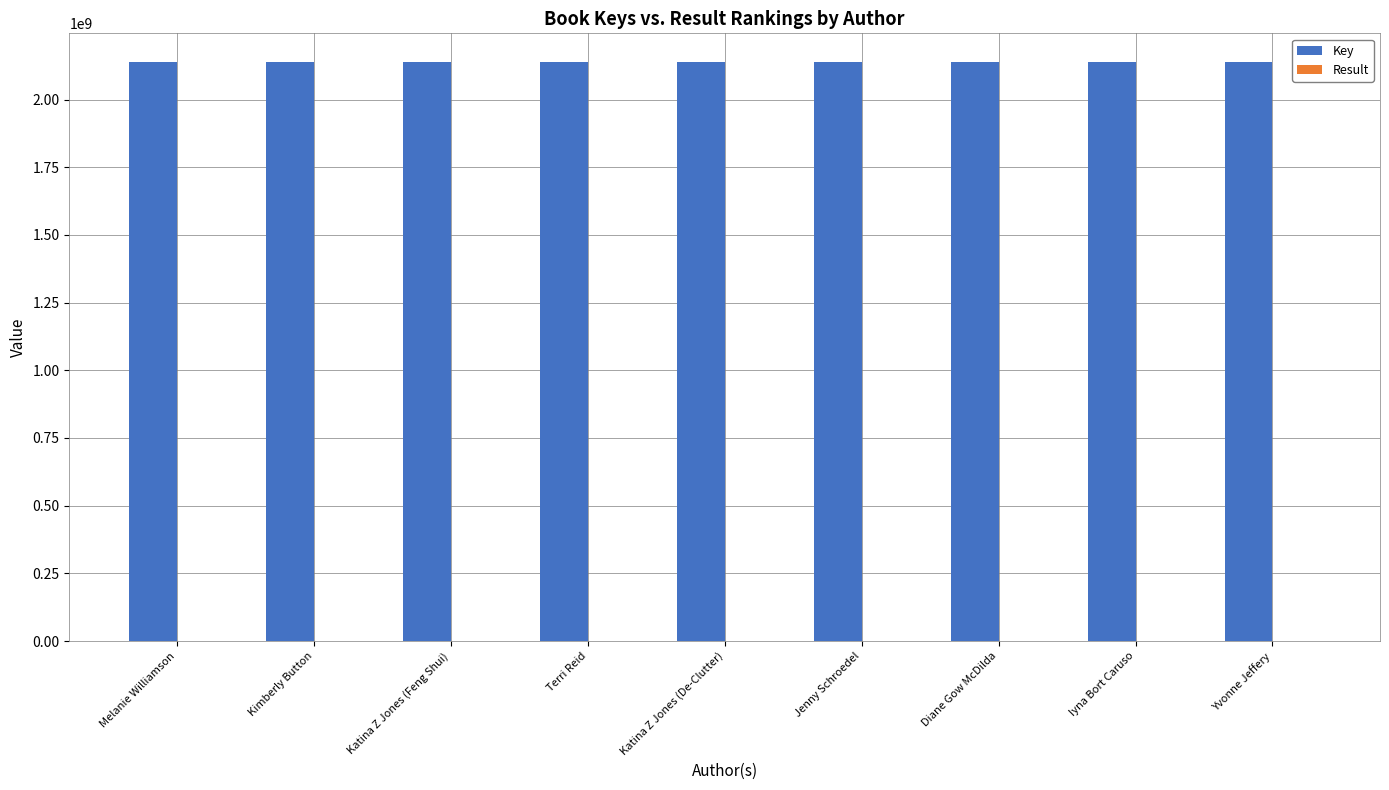

Does the chart contain stacked bars?

No